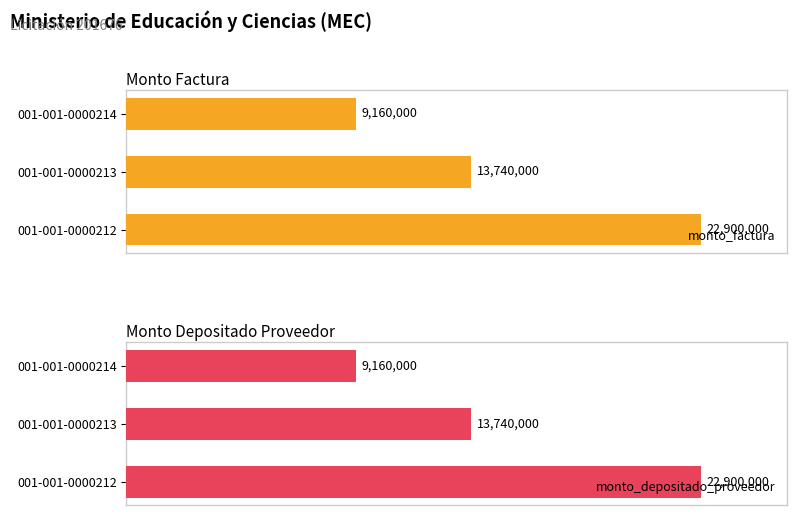

Is the value of monto_depositado_proveedor at 001-001-0000212 greater than the value of monto_factura at 001-001-0000214?

Yes